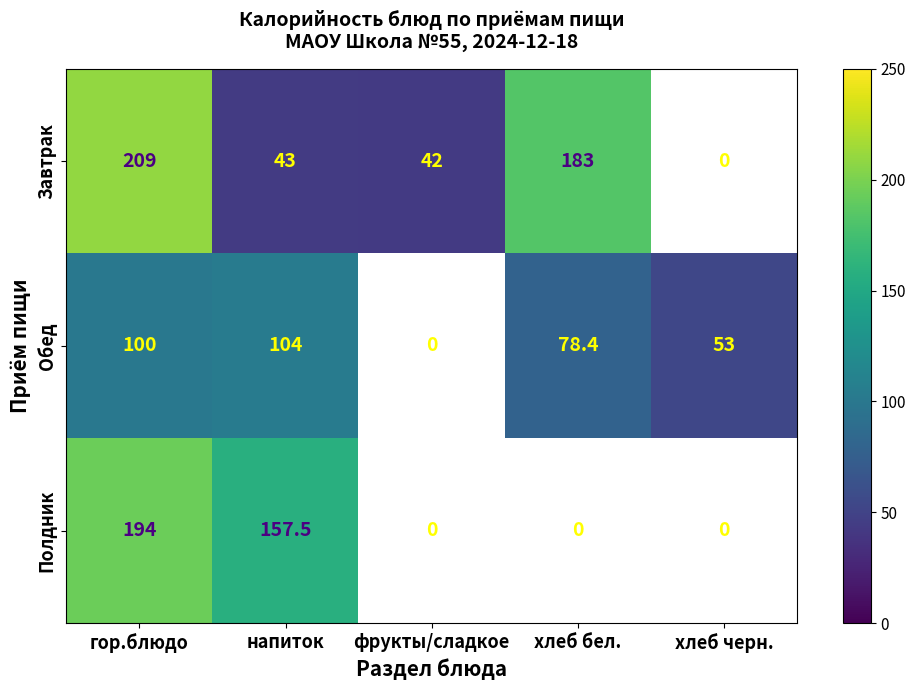

The value of Полдник at напиток is 92.1. True or false?

False